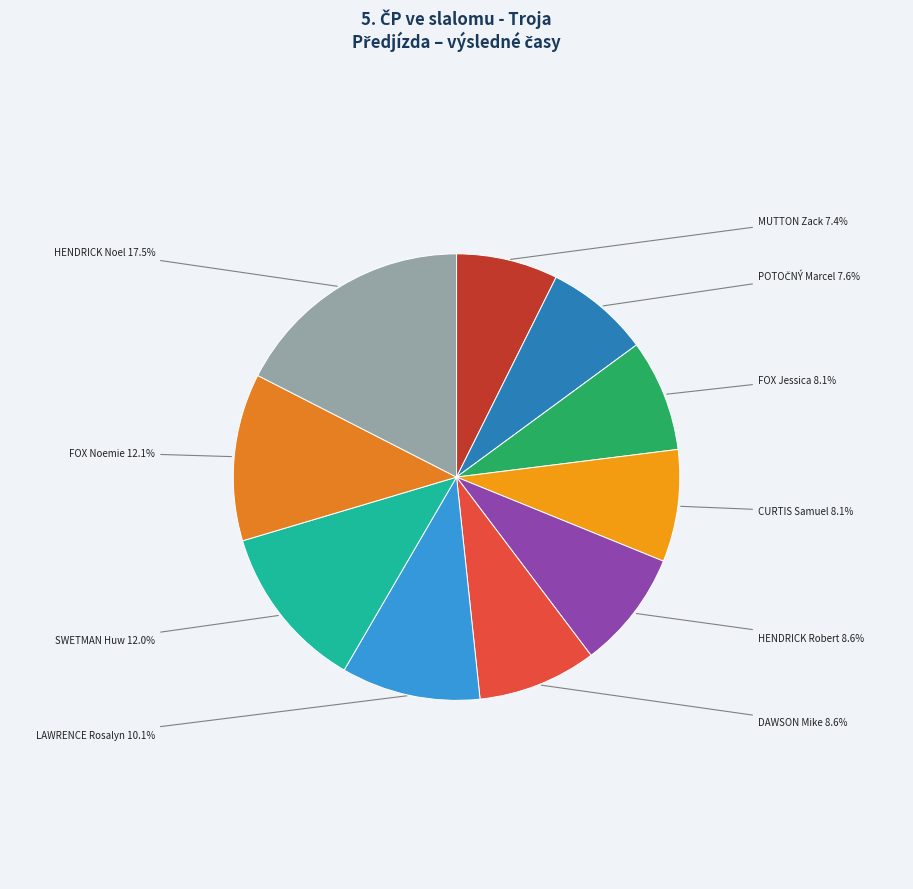

How much of the chart is everything except HENDRICK Robert?

91.4%